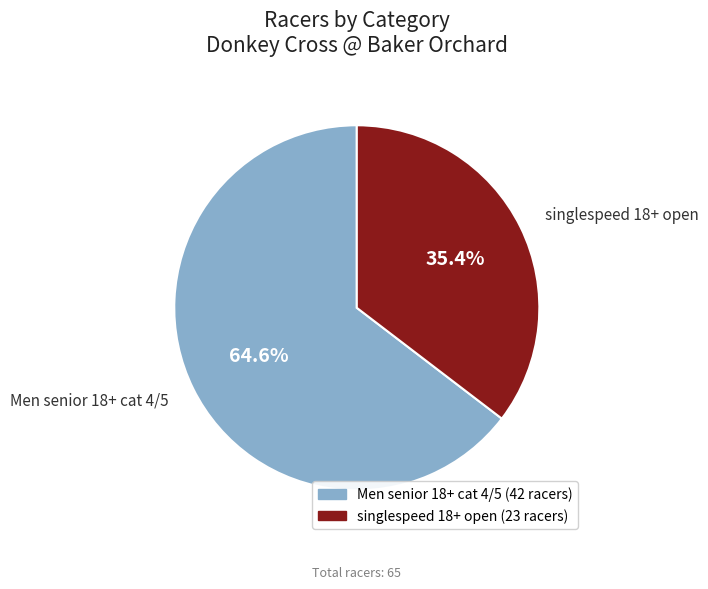

True or false: Men senior 18+ cat 4/5 accounts for 78% of the total.

False